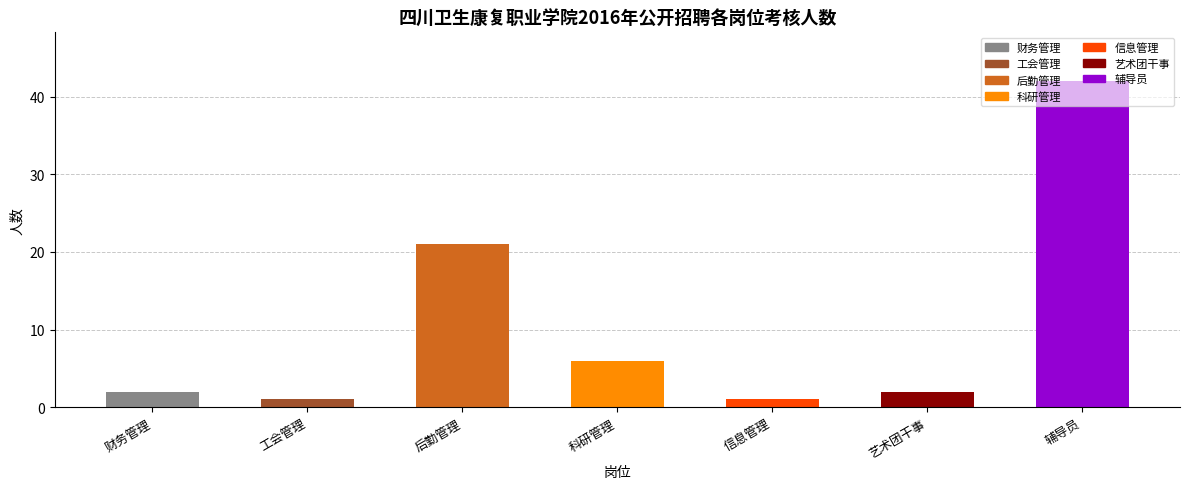

What is the minimum value shown in the chart?

1